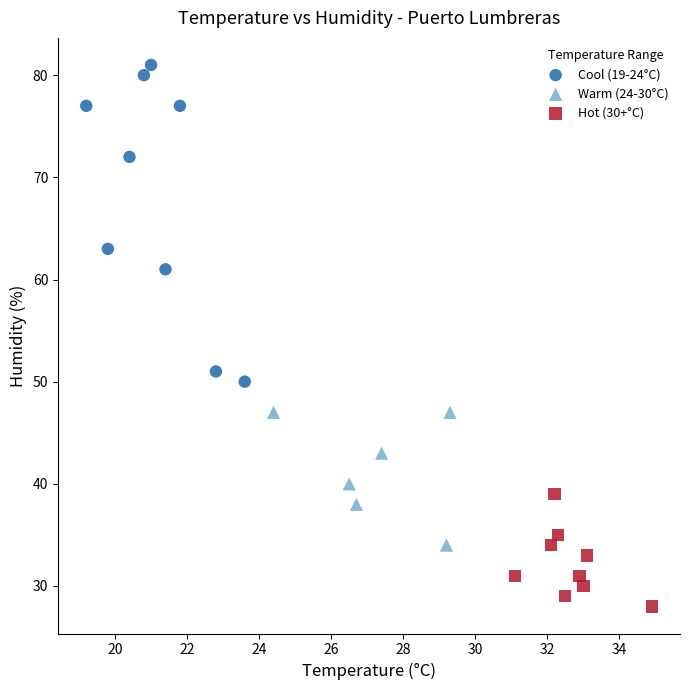

Which series contains the lowest Y value?

Hot (30+°C)